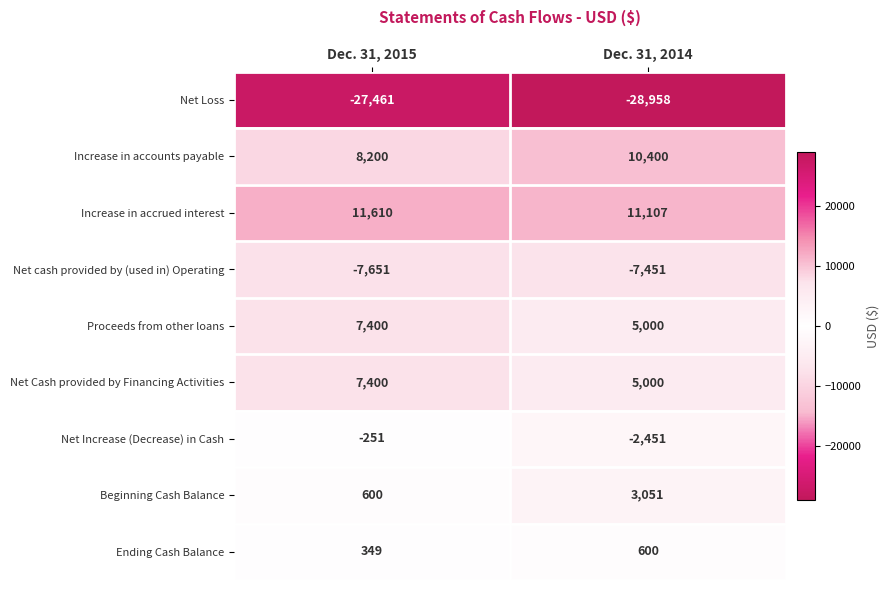

What is the maximum value shown in the chart?

11610